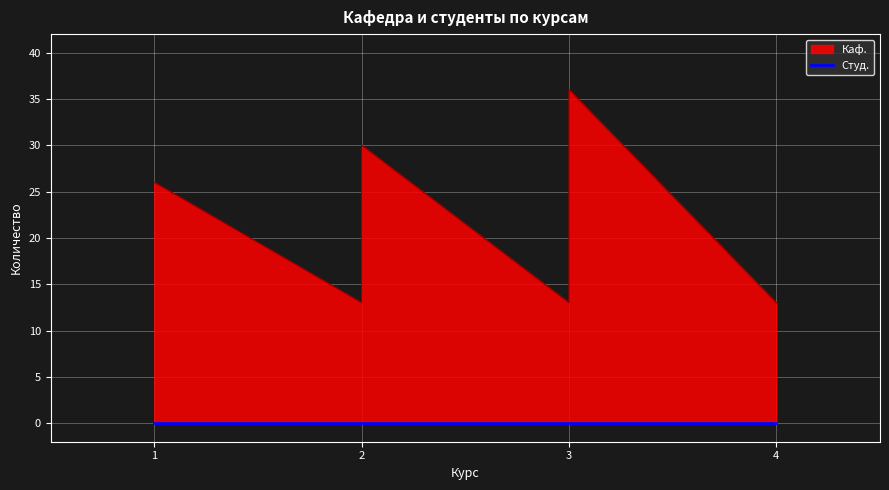

Does the chart display data point markers on the line(s)?

No